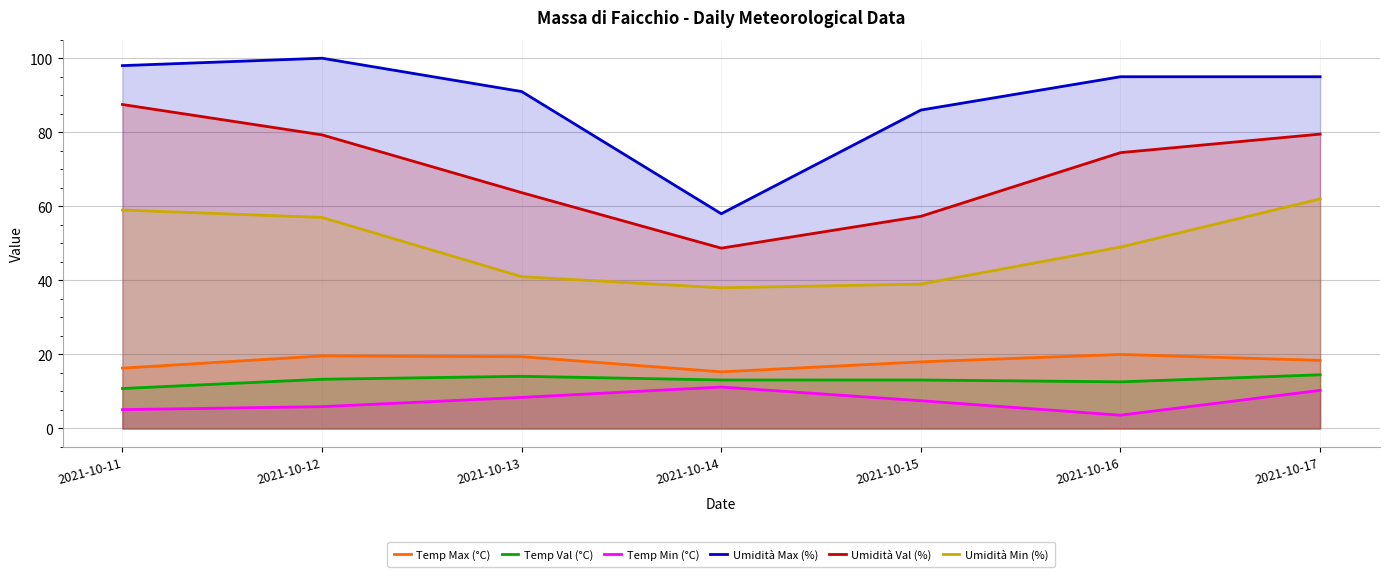

Which category has the highest value across all series?

2021-10-12